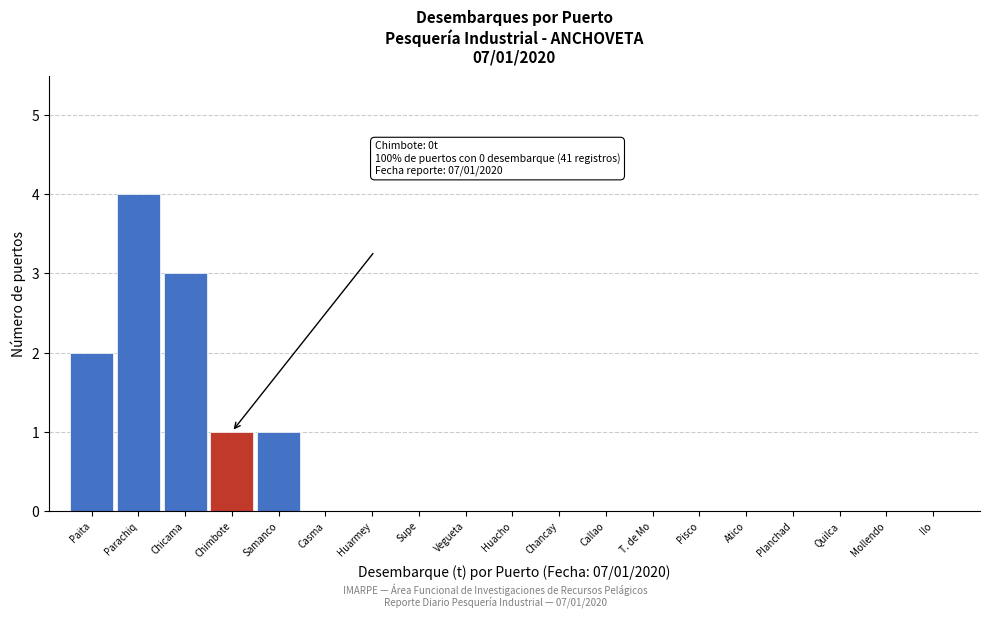

Reading left to right, list all the values displayed in this chart.

Paita=2	Parachiq=4	Chicama=3	Chimbote=1	Samanco=1	Casma=0	Huarmey=0	Supe=0	Vegueta=0	Huacho=0	Chancay=0	Callao=0	T. de Mo=0	Pisco=0	Atico=0	Planchad=0	Quilca=0	Mollendo=0	Ilo=0